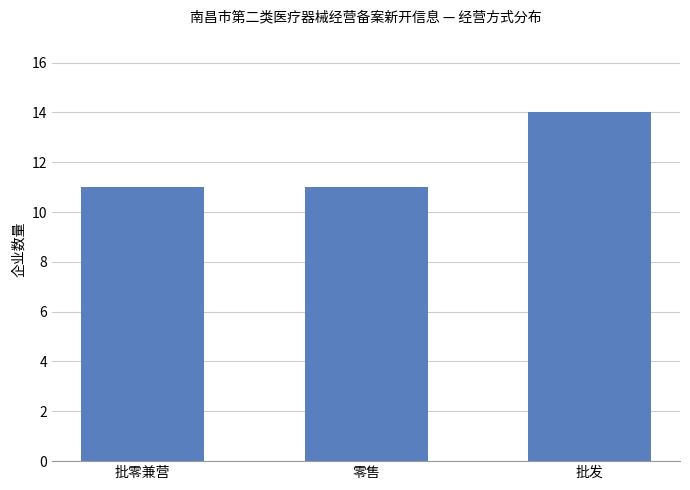

Is it true that the value at 零售 is 4?

False